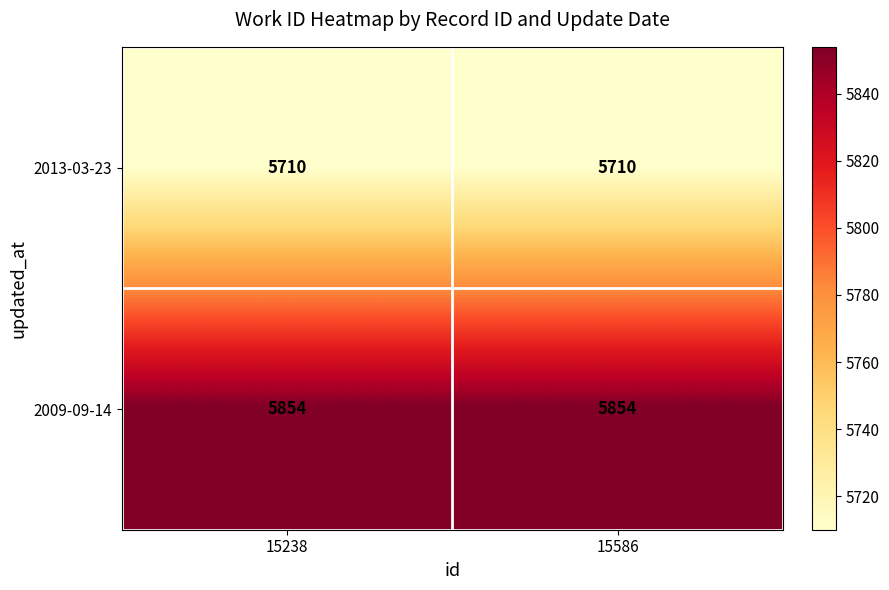

Reading left to right, transcribe all the data shown in this chart.

2013-03-23: 5710	5710
2009-09-14: 5854	5854